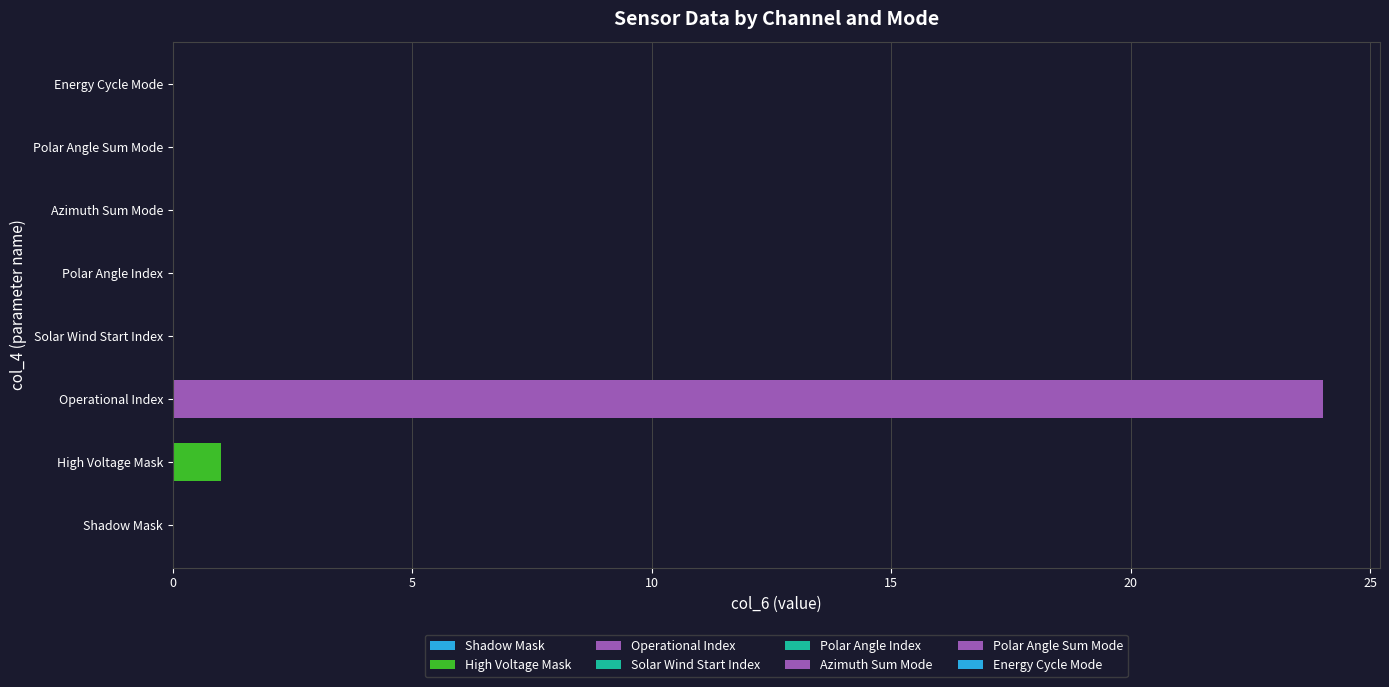

Is it true that the value at Azimuth Sum Mode is 0?

True